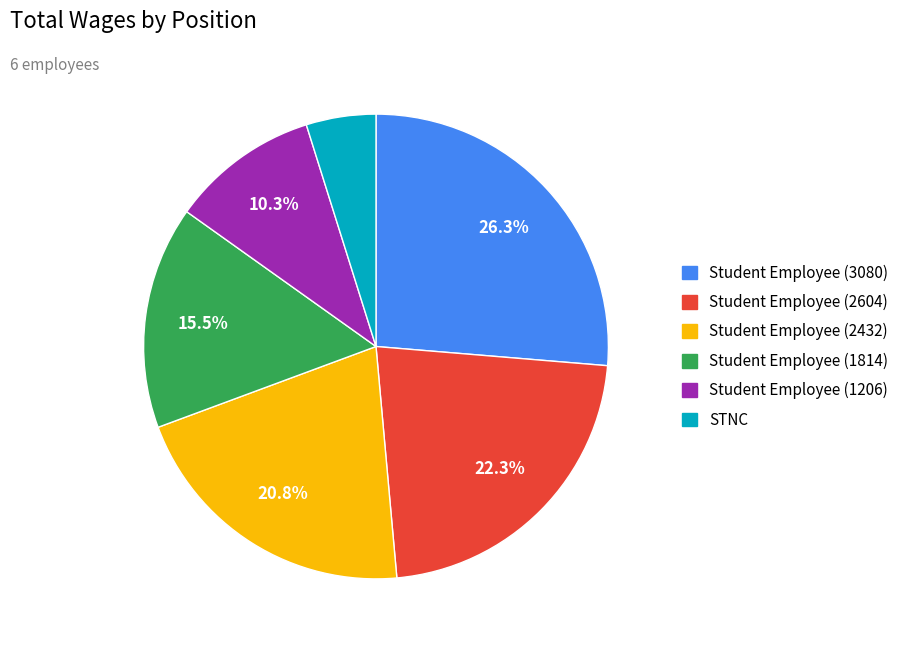

Rank the categories by value from highest to lowest.

Student Employee (3080), Student Employee (2604), Student Employee (2432), Student Employee (1814), Student Employee (1206), STNC